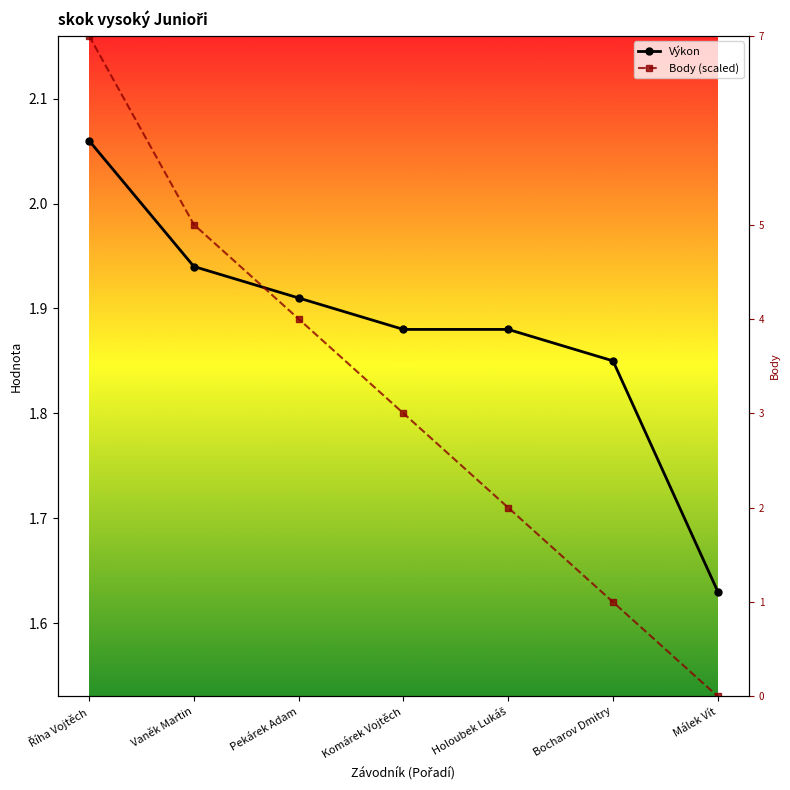

What position from the right is Bocharov Dmitry?

2